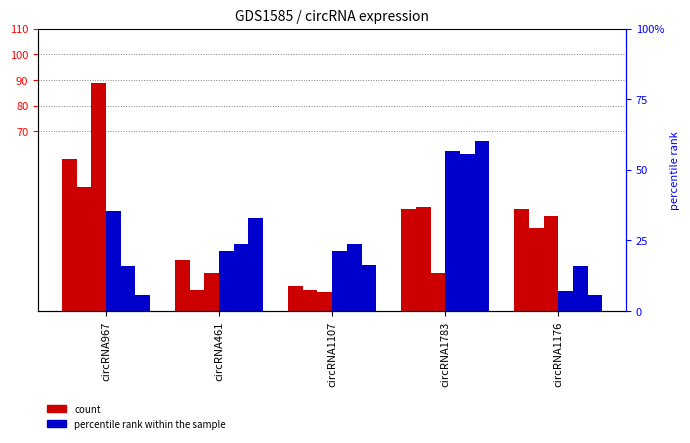

Where does the col_2 series first go above 32?

circRNA967